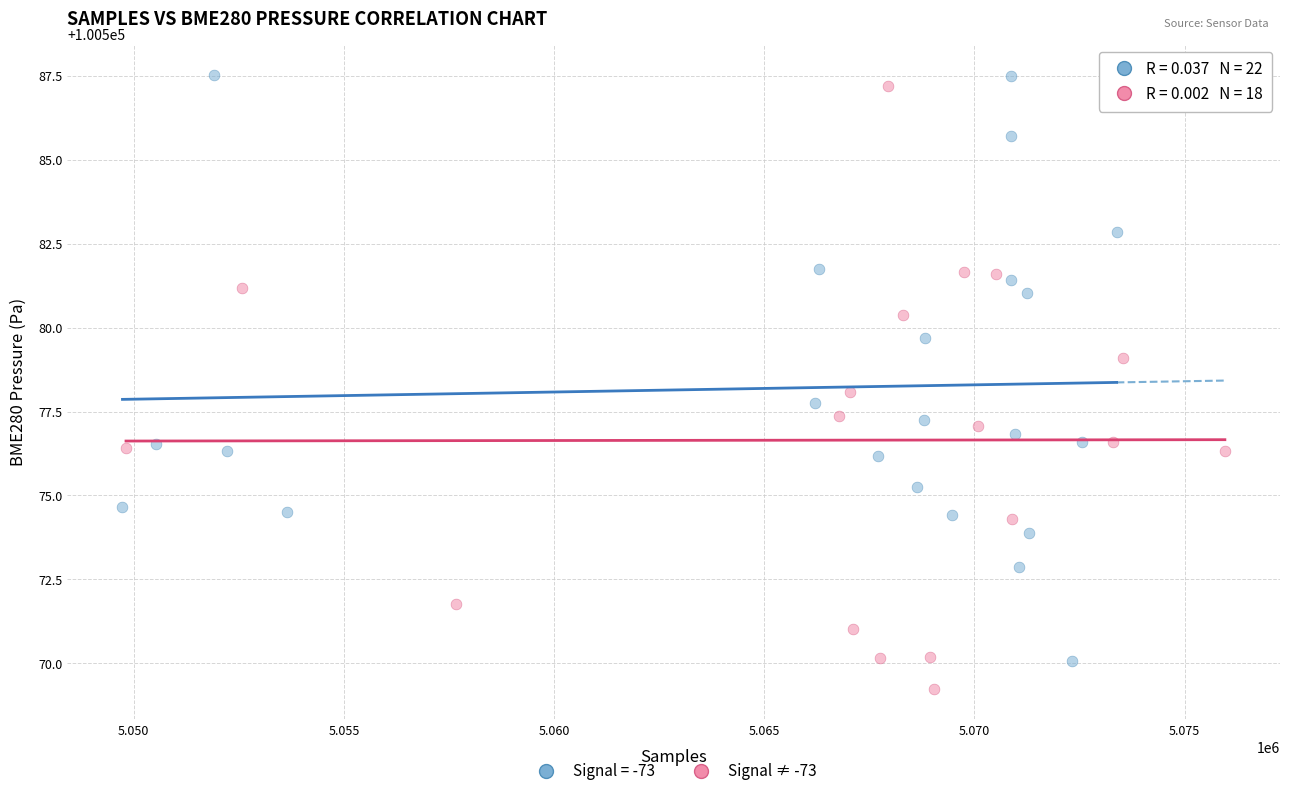

Which series contains the lowest Y value?

Signal ≠ -73